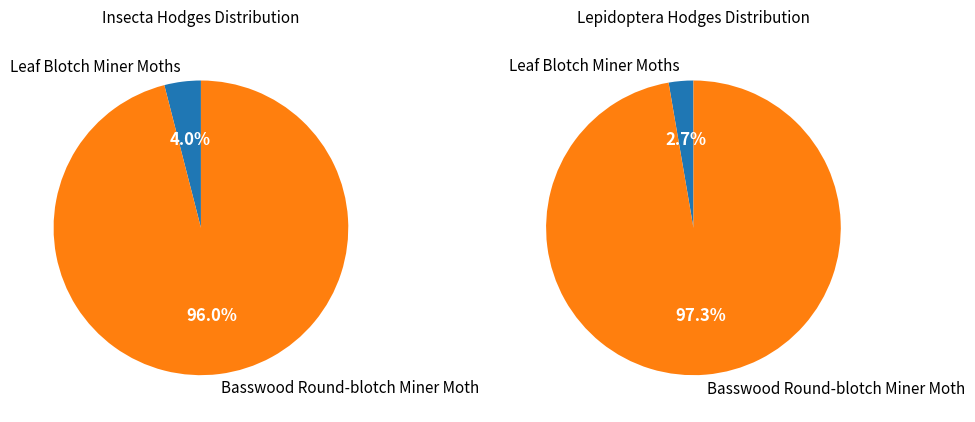

Rank the categories by value from lowest to highest.

Leaf Blotch Miner Moths, Basswood Round-blotch Miner Moth